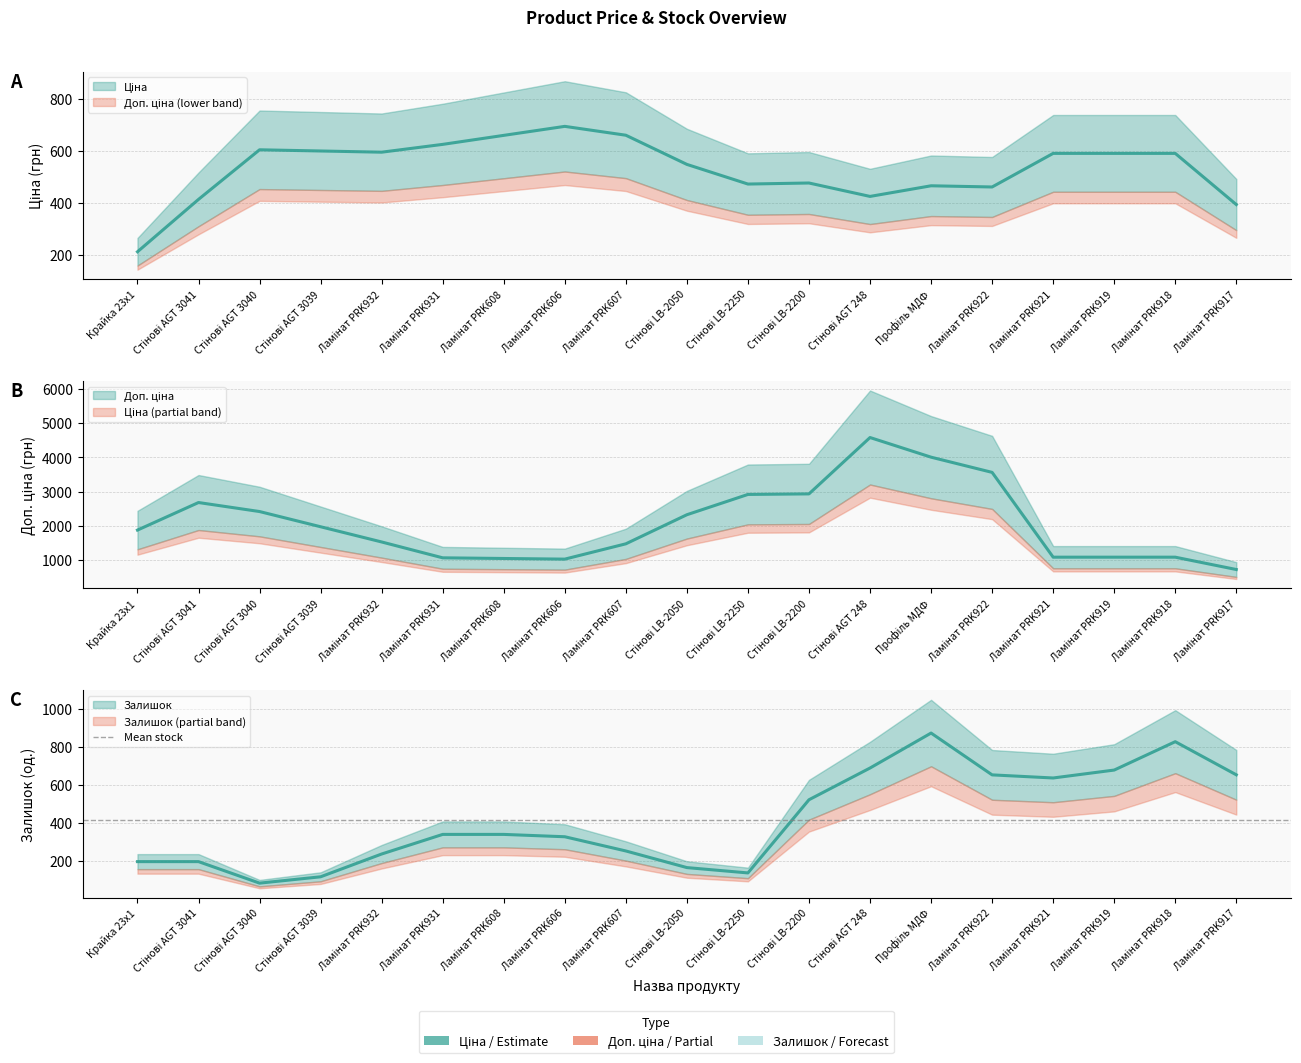

How many series are shown in this chart?

3